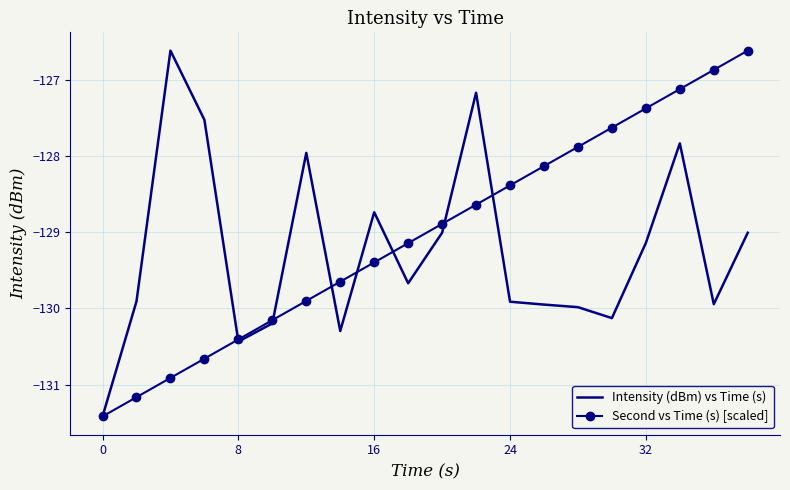

List the series in order of their overall mean, highest first.

Second vs Time (s) [scaled], Intensity (dBm) vs Time (s)